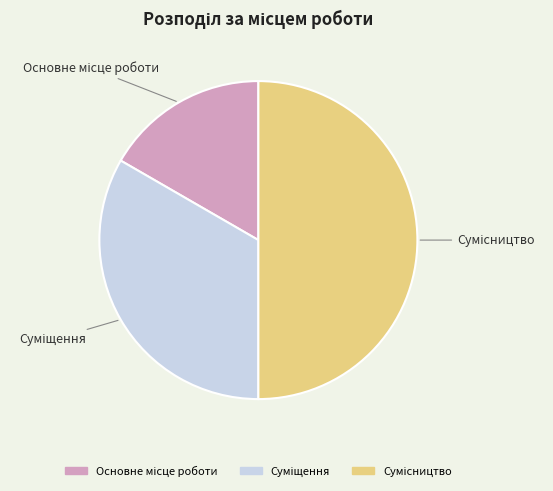

To the nearest percent, what percentage of the pie is Суміщення?

33%